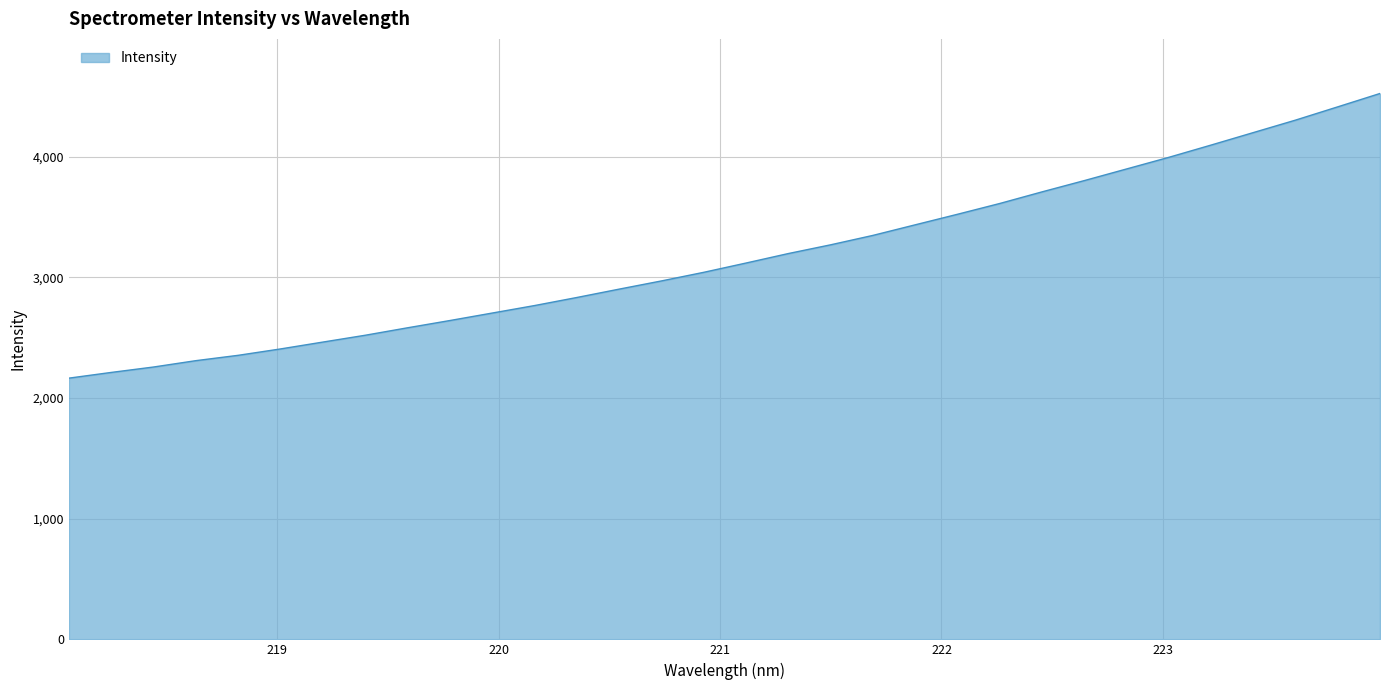

What is the smallest value displayed?

2165.5